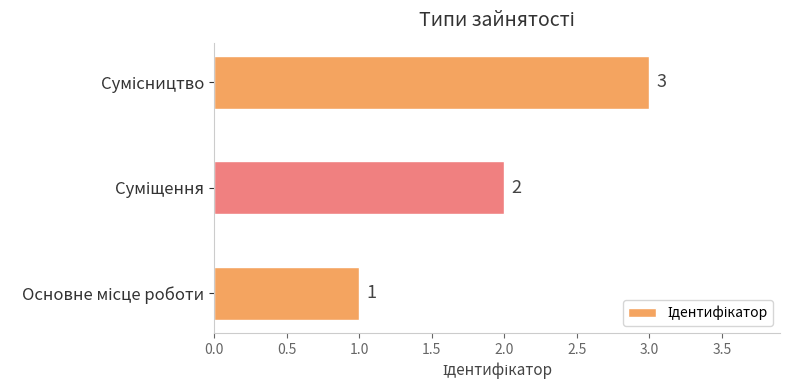

What is the sum of all values?

6